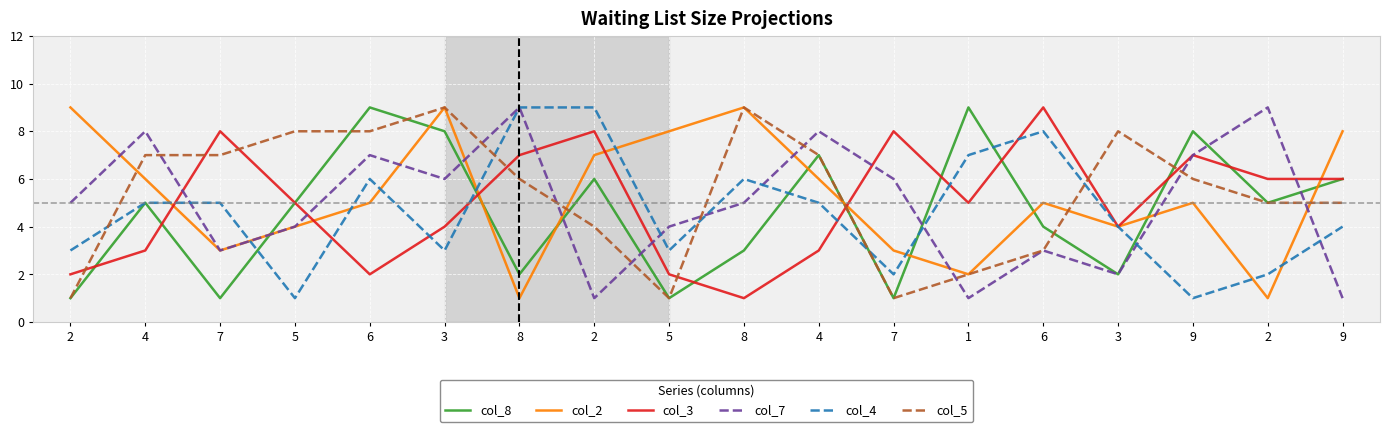

True or false: col_4 has a value of 9 at 2.

True